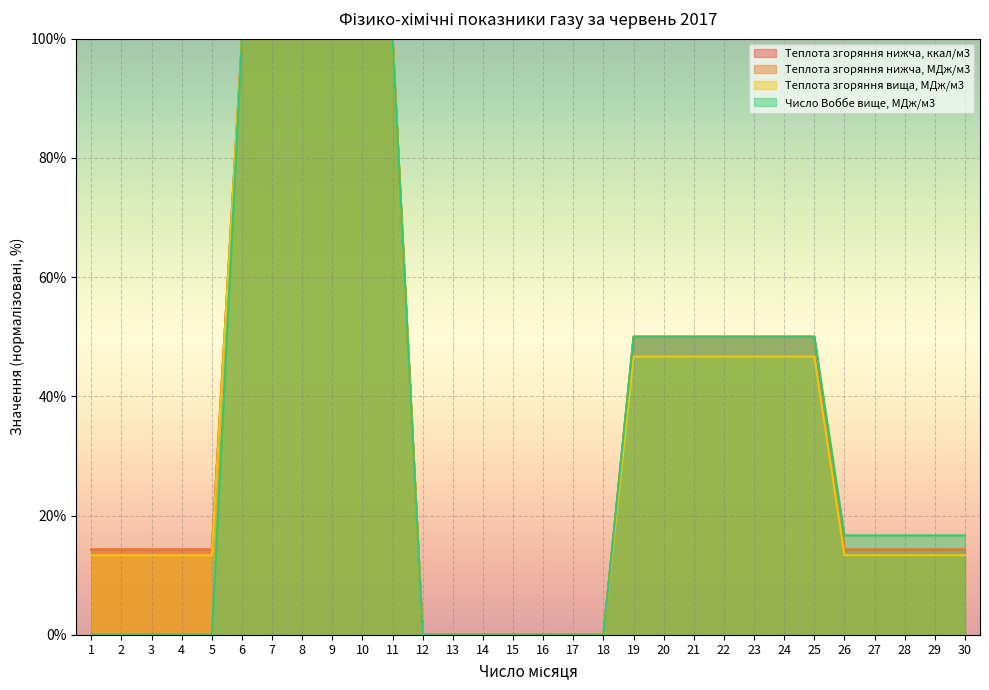

True or false: Теплота згоряння нижча, МДж/м3 has a value of 4.4 at 26.

False